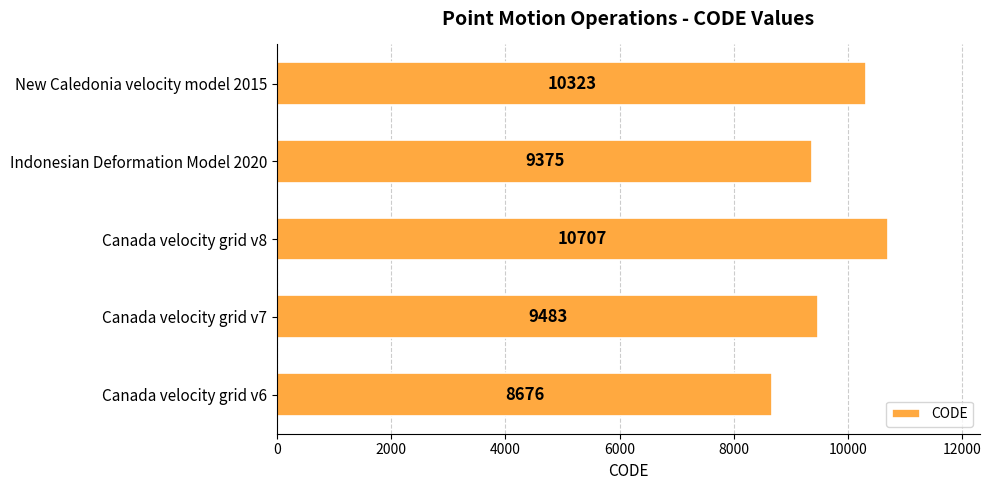

How many bars are there in total?

5